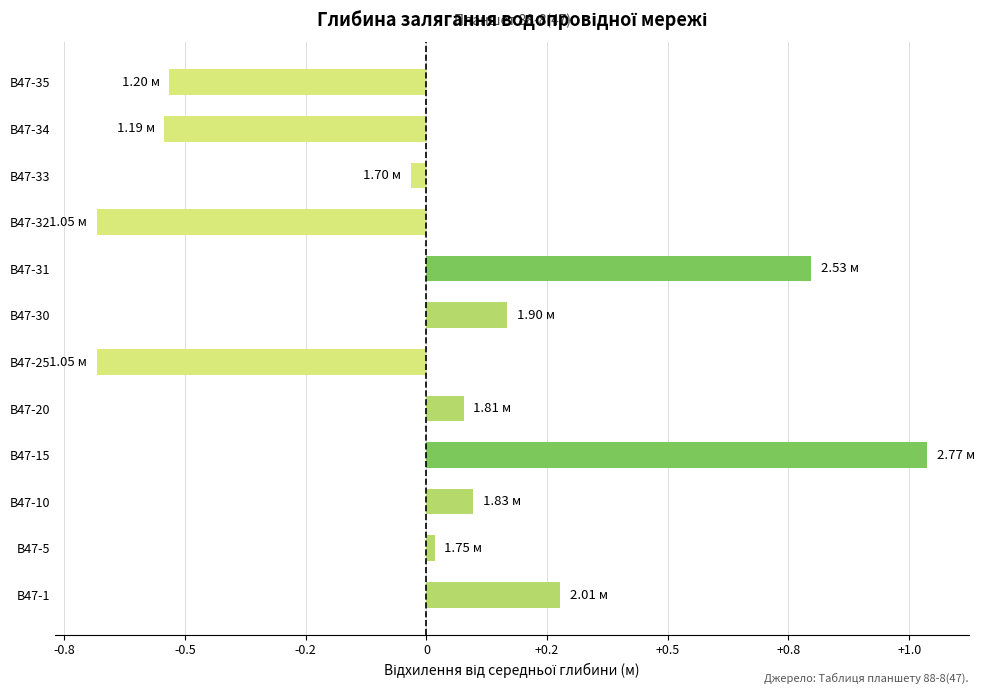

Are the bars horizontal?

Yes